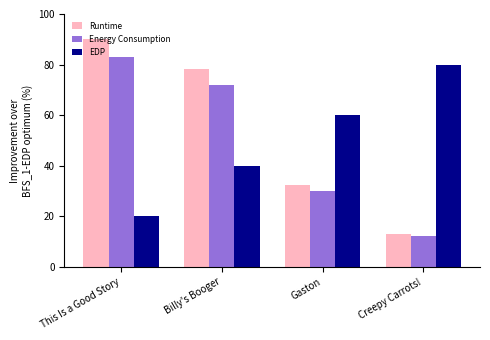

Reading right to left, extract all data points from this chart.

Runtime: 13.1	32.4	78.2	90.0
Energy Consumption: 12.1	29.9	72.1	83.0
EDP: 80.0	60.0	40.0	20.0